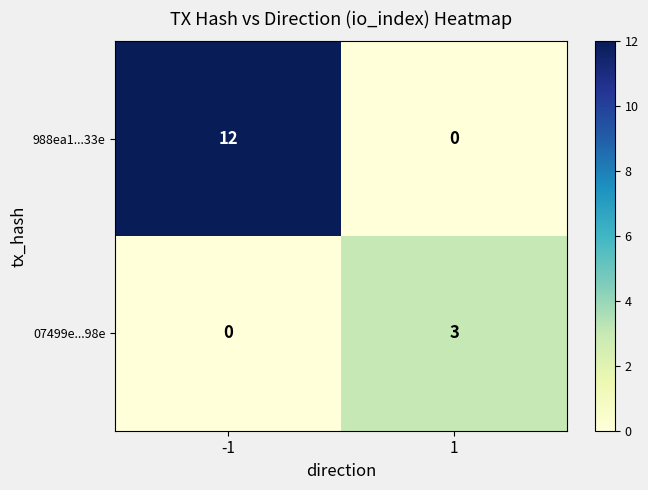

Reading left to right, extract all data points from this chart.

988ea1...33e: 12	0
07499e...98e: 0	3